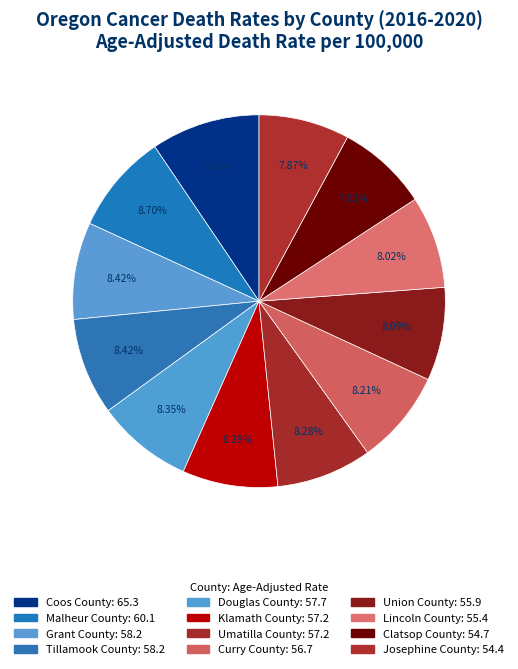

To the nearest percent, what portion does Malheur County represent?

9%